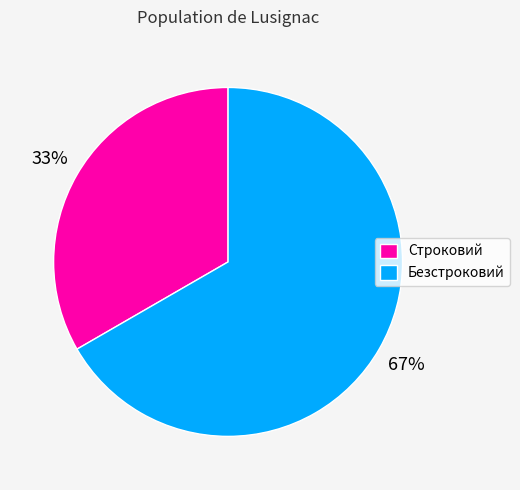

To the nearest percent, what is the average slice percentage?

50%